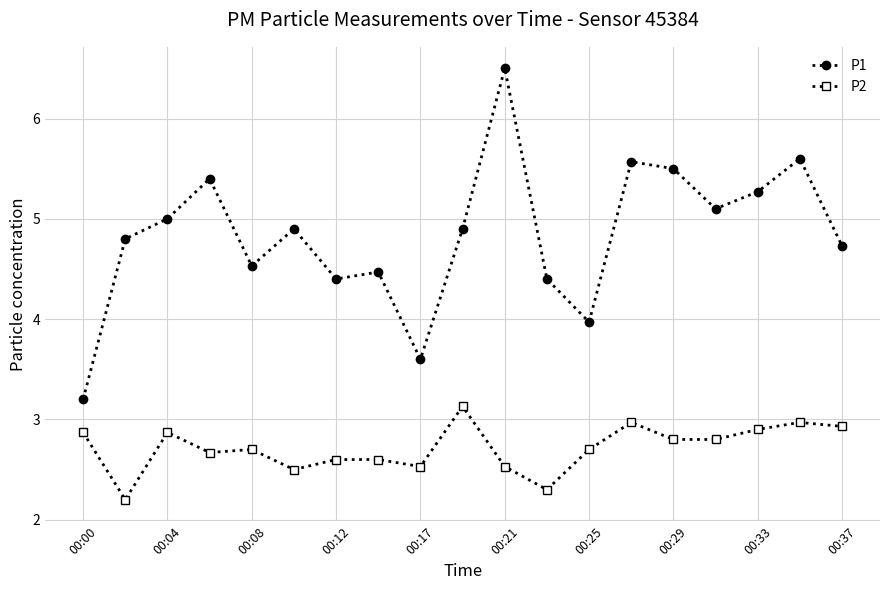

True or false: P2 and P1 cross at least once.

False